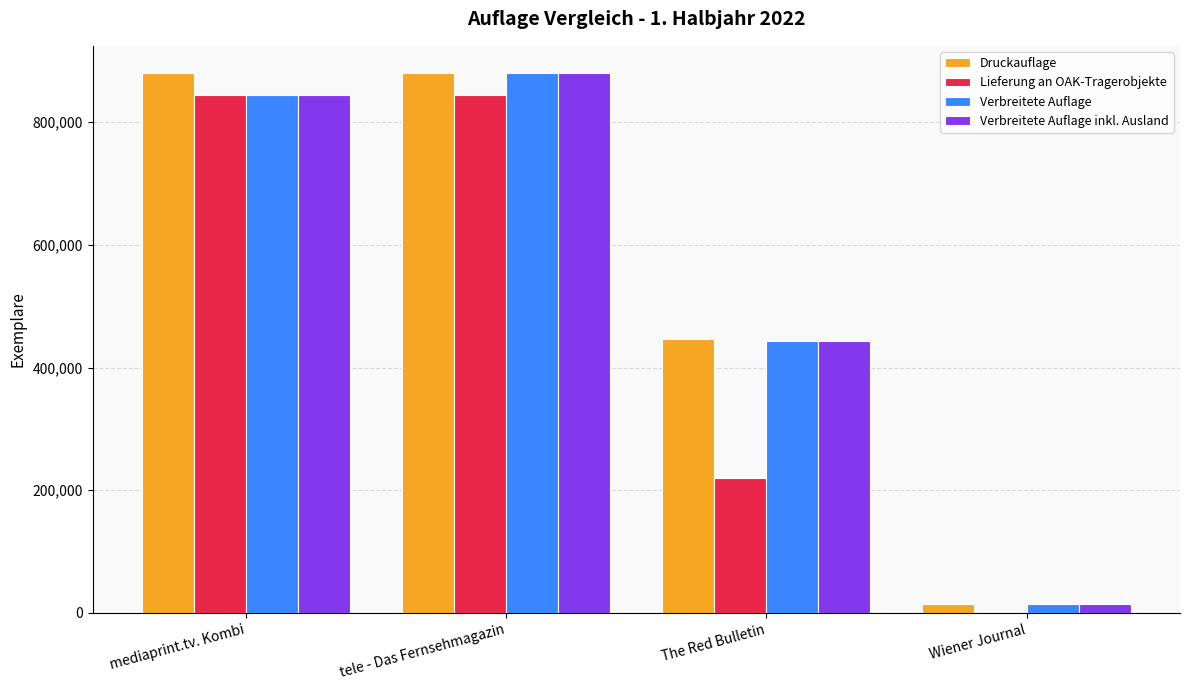

How many distinct data groups are displayed?

4